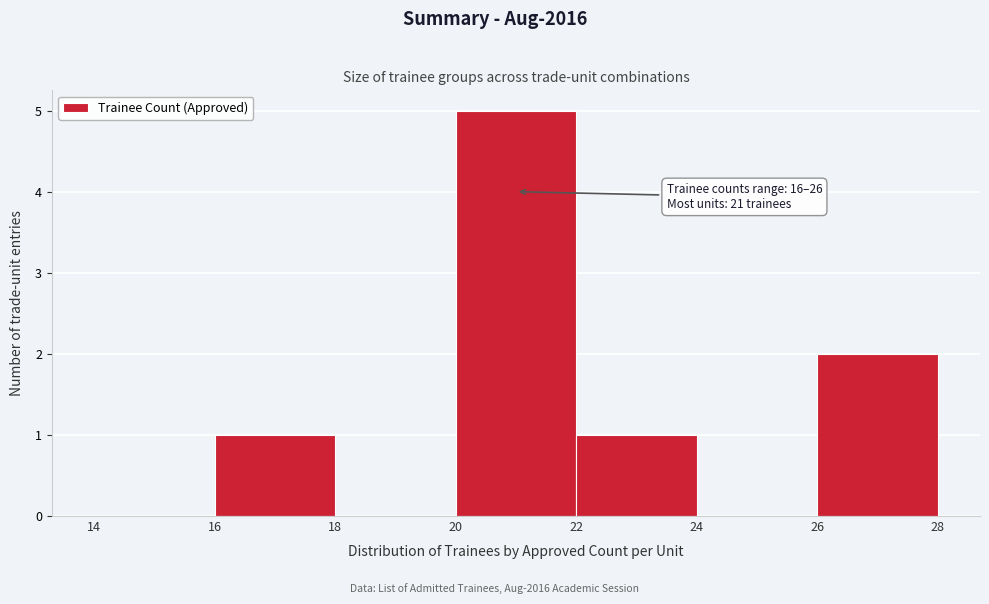

Which range on the x-axis has the tallest bar?

20 to 22